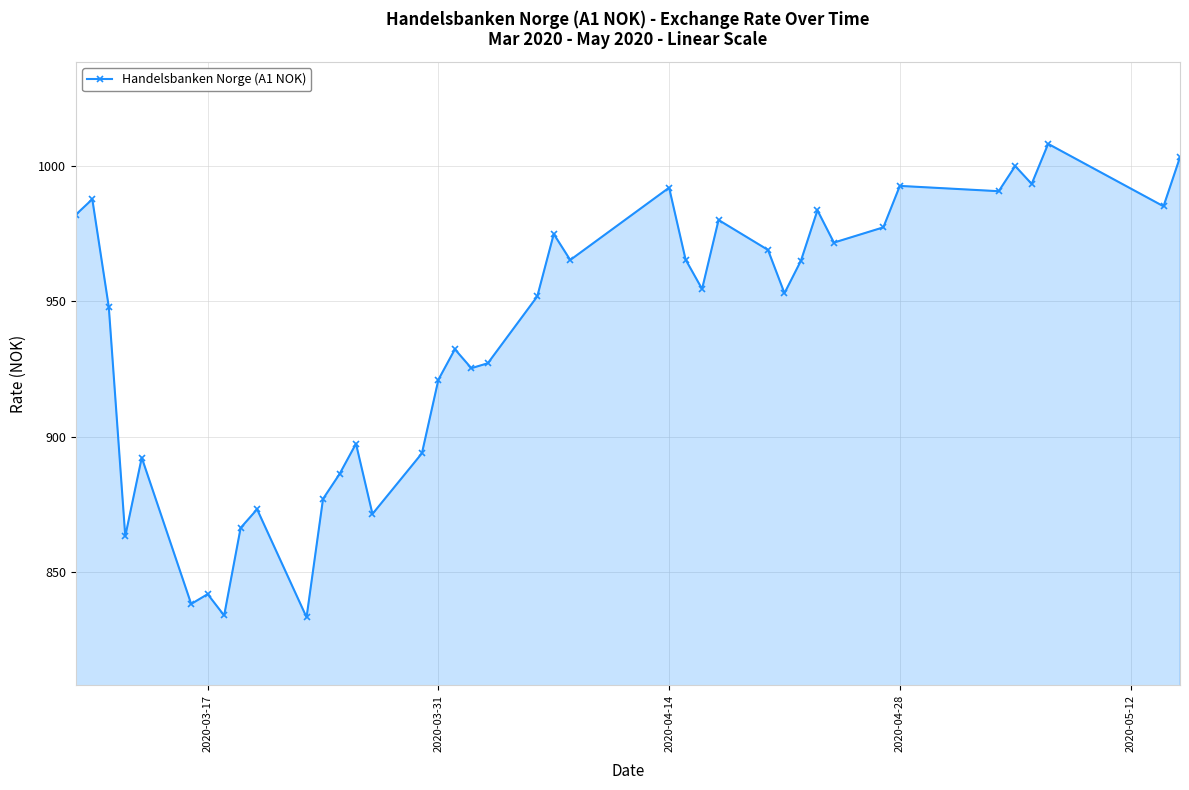

What is the difference between the second highest and second lowest values?

169.3